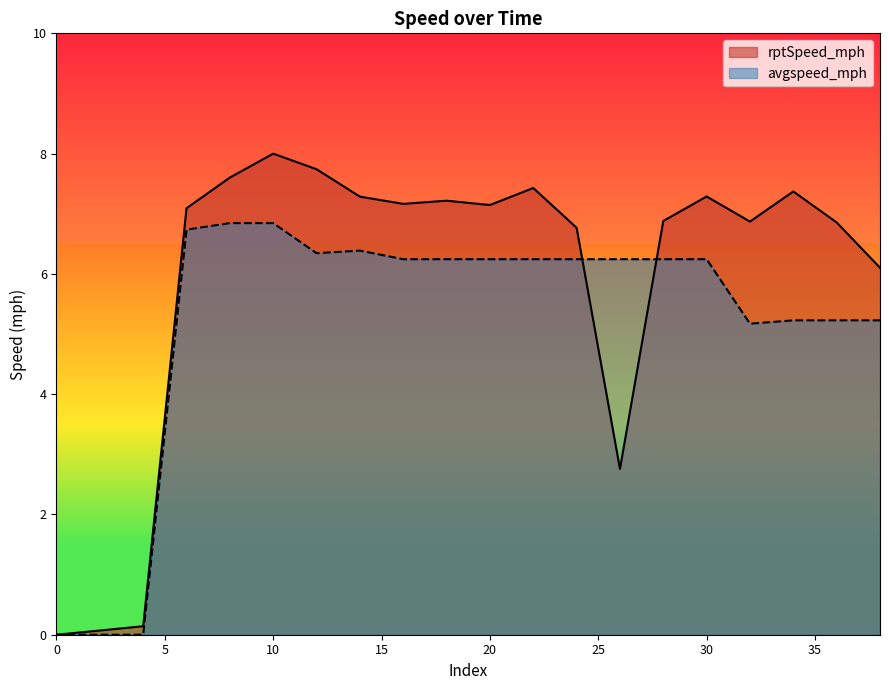

List the series in order of their overall mean, lowest first.

avgspeed_mph, rptSpeed_mph